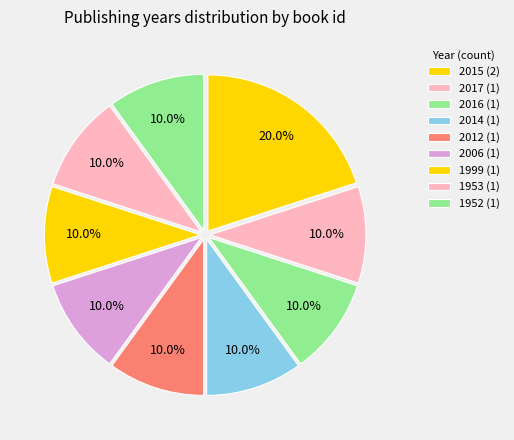

How many segments does this pie chart have?

9